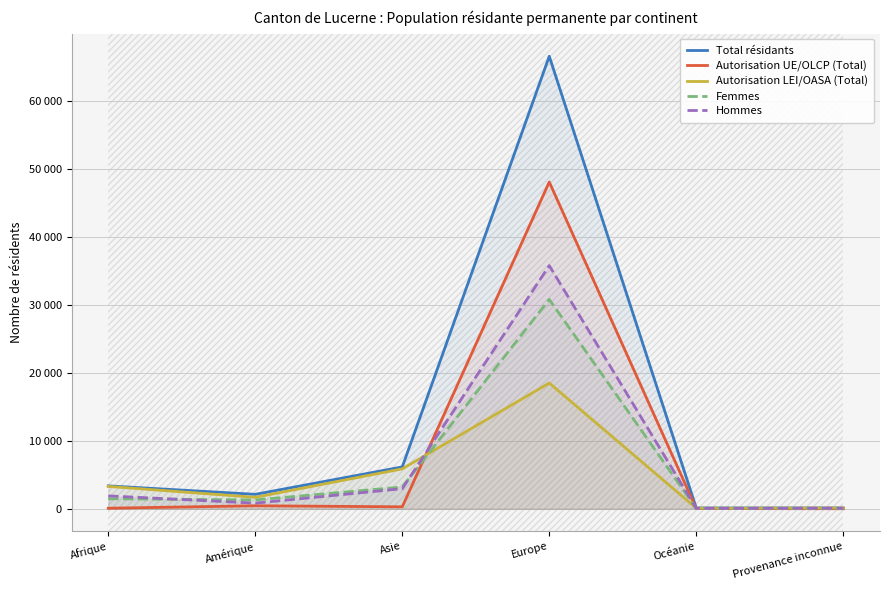

Where is Total résidants nearest to the value 33370?

Asie